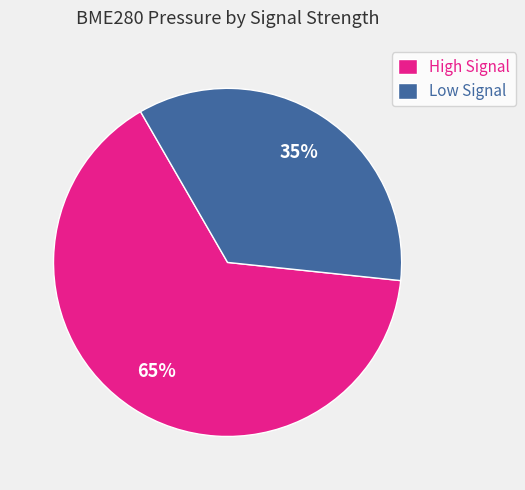

What is the majority slice?

High Signal